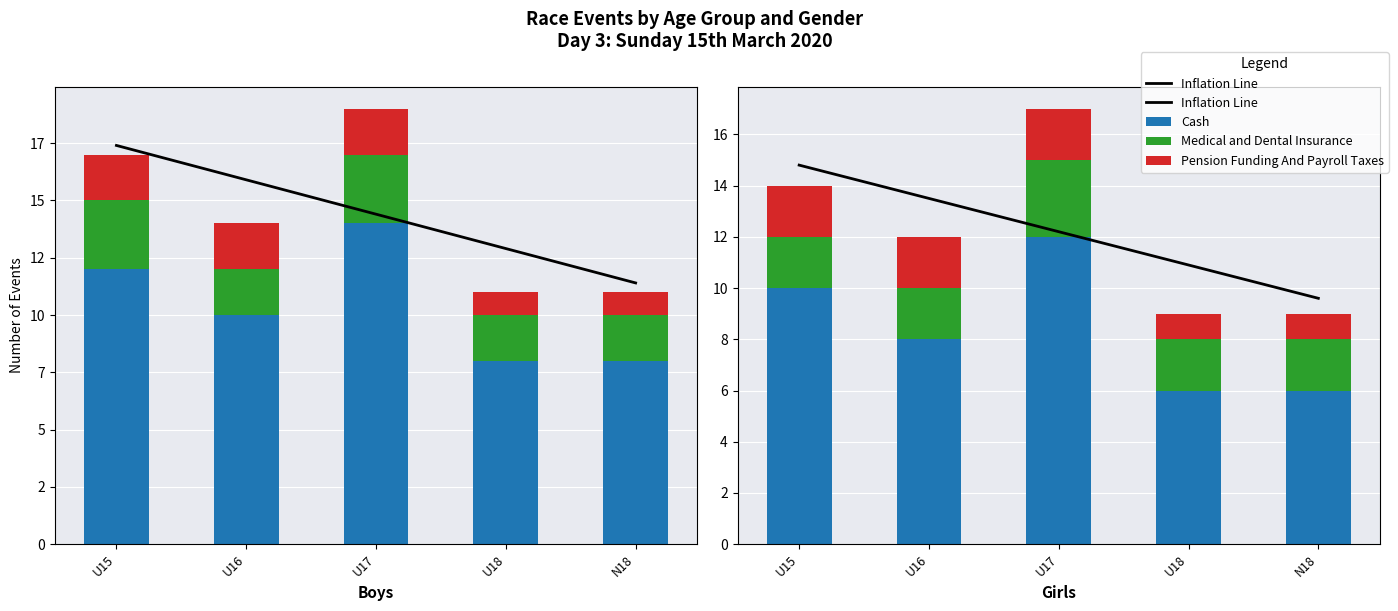

Is the value of Pension Funding And Payroll Taxes at U17 greater than the value of Inflation Line at U17?

No